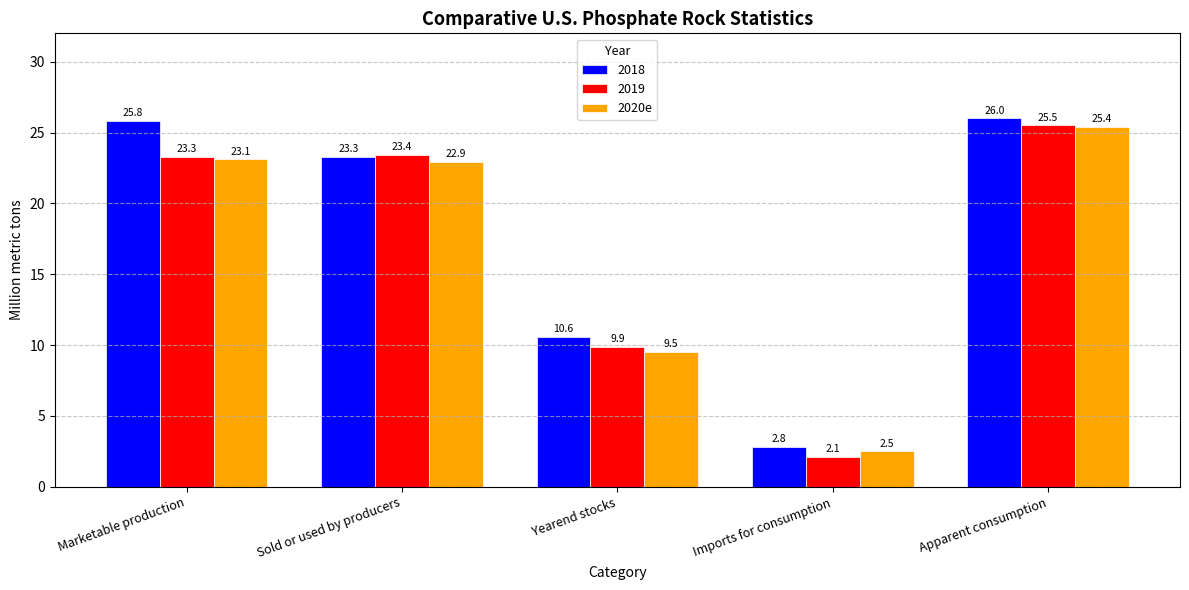

What is the approximate value of 2019 at Apparent consumption?

25.5